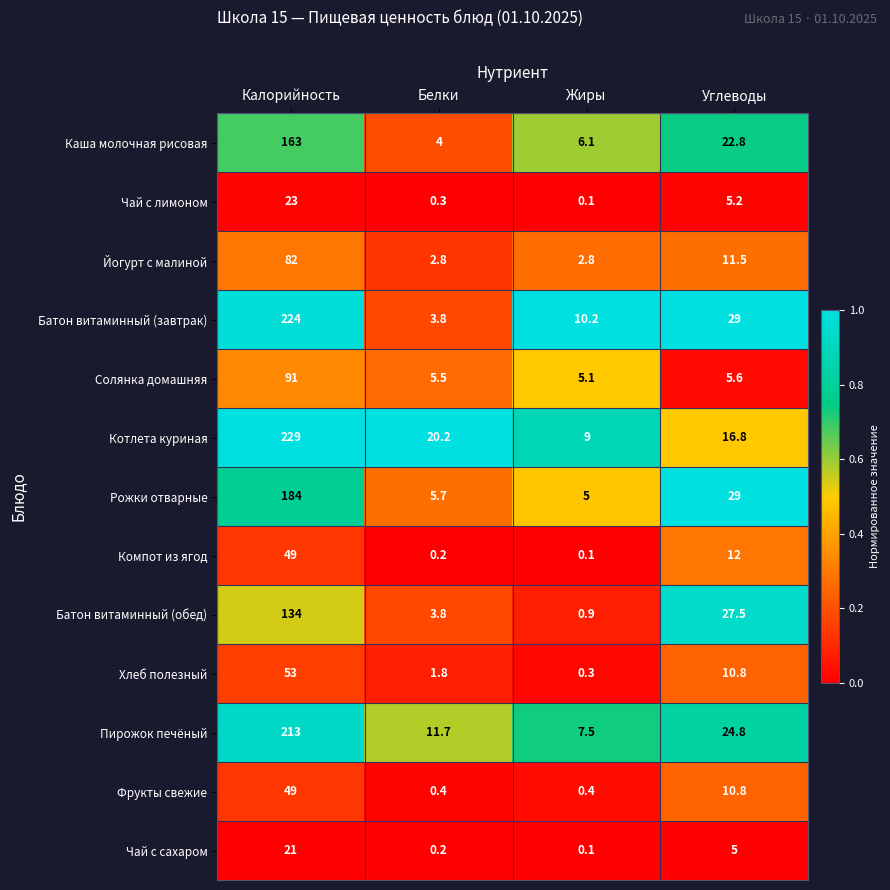

The Чай с сахаром series shows 21.0 at Калорийность. True or false?

True